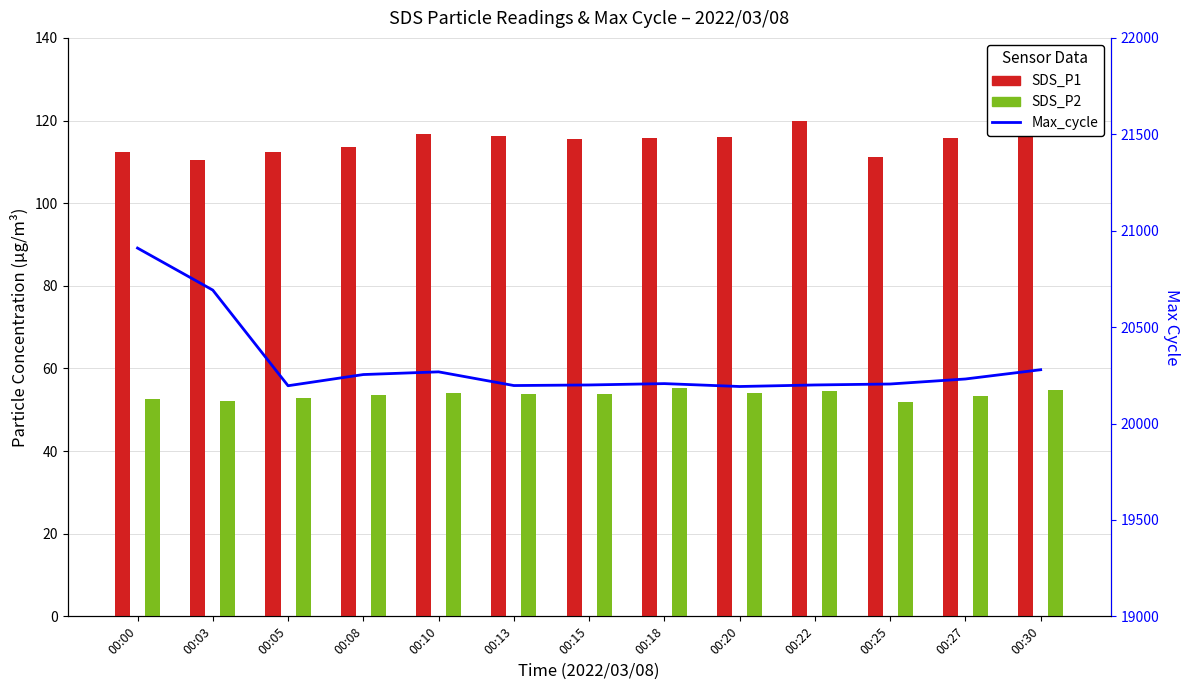

The SDS_P1 series shows 53.7 at 00:10. True or false?

False